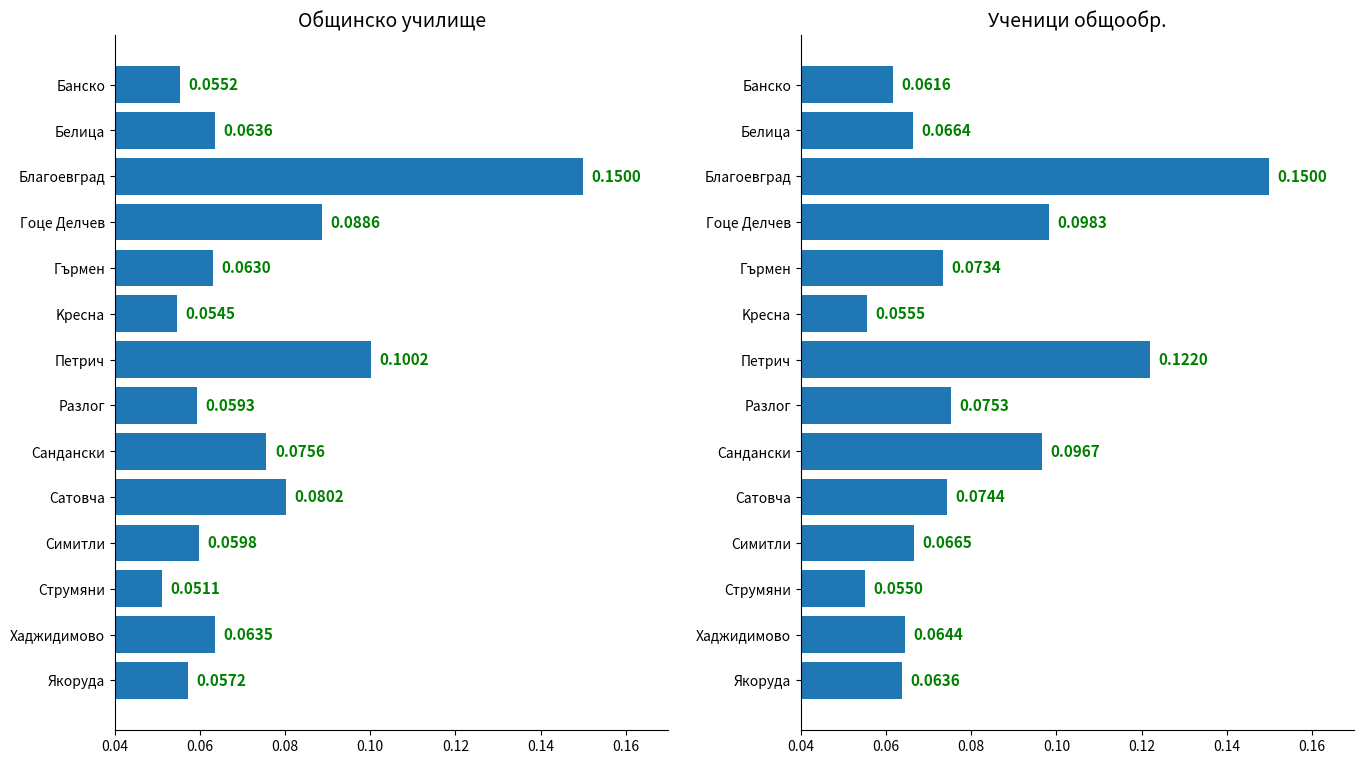

Reading left to right, extract all data points from this chart.

col_32 (общинско училище): 0.1	0.1	0.2	0.1	0.1	0.1	0.1	0.1	0.1	0.1	0.1	0.1	0.1	0.1
col_8 (ученици общообр.): 0.1	0.1	0.2	0.1	0.1	0.1	0.1	0.1	0.1	0.1	0.1	0.1	0.1	0.1